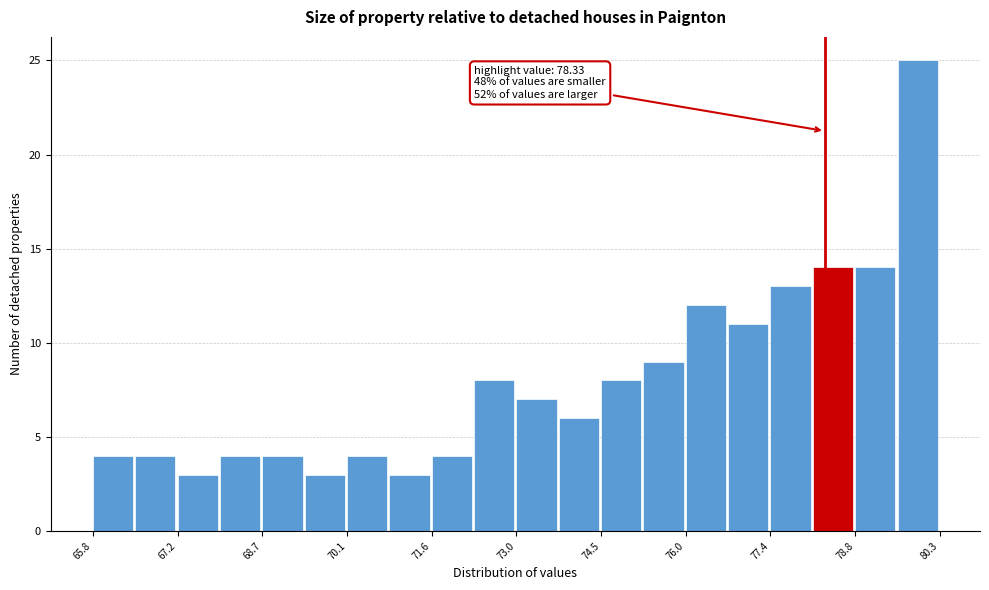

Around what value on the x-axis is the tallest bar? Give the approximate position of its centre, as read against the axis.

80.0